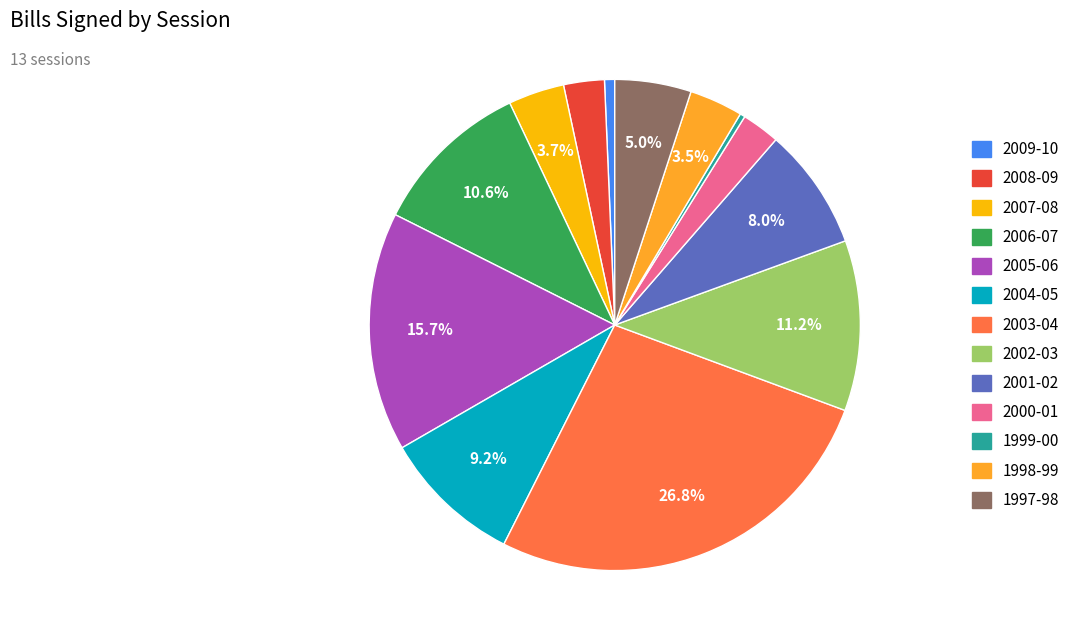

Do 1998-99 and 2004-05 together represent more than half of the pie?

No